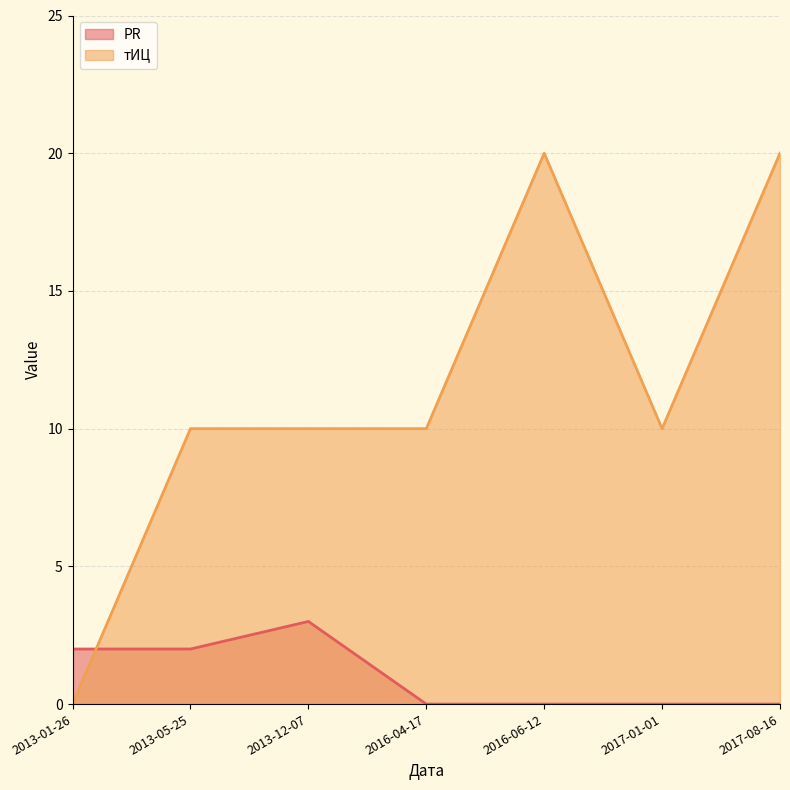

What is the sum of all PR values?

7